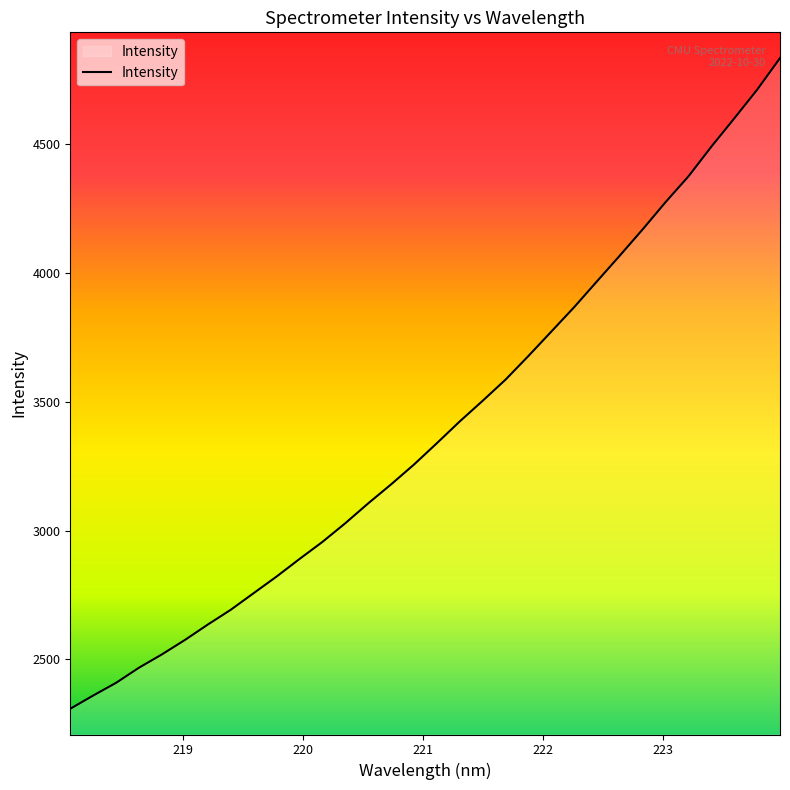

What is the difference between the maximum and minimum values?

2526.7